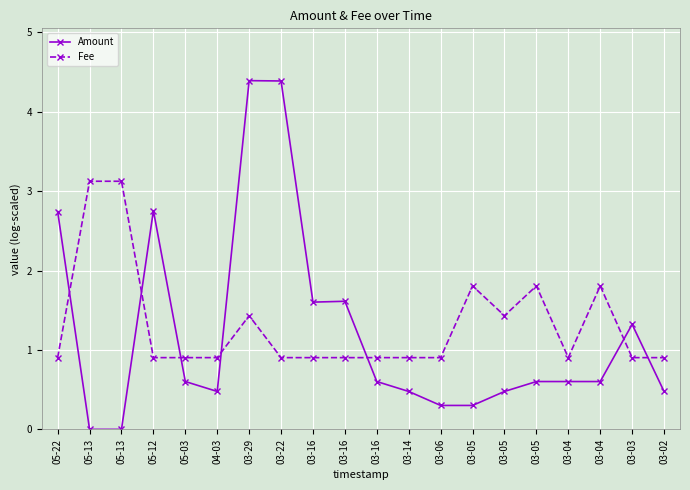

True or false: Fee has a value of 3.1 at 05-13.

True